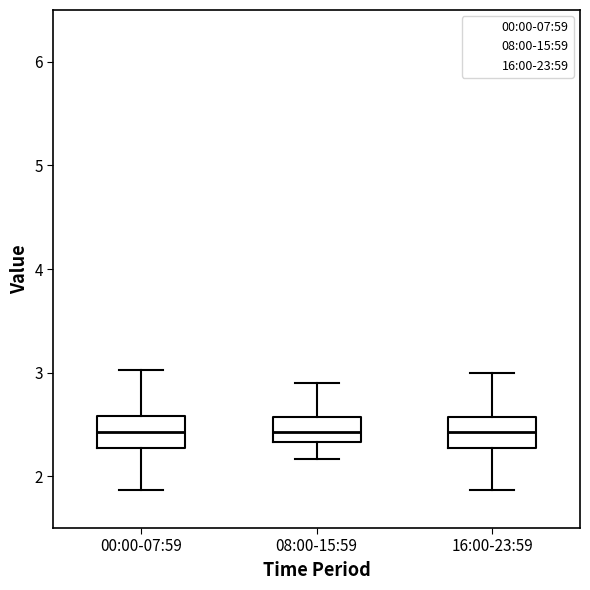

Reading left to right, transcribe this box plot: for each box, give where its median line is, the range the box spans, and where its two whiskers end, as read against the y-axis. The values are not printed on the chart, so give them approximately, as read against the axis.

00:00-07:59: median 2.4, box 2.3 to 2.6, whiskers 1.9 to 3.0
08:00-15:59: median 2.4, box 2.3 to 2.6, whiskers 2.2 to 2.9
16:00-23:59: median 2.4, box 2.3 to 2.6, whiskers 1.9 to 3.0